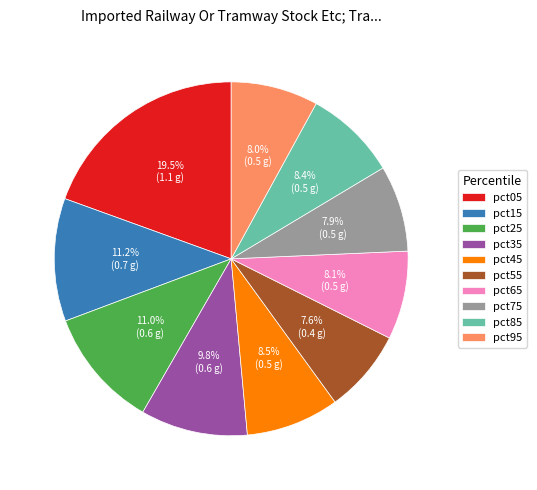

Is pct35 the majority of the pie?

No